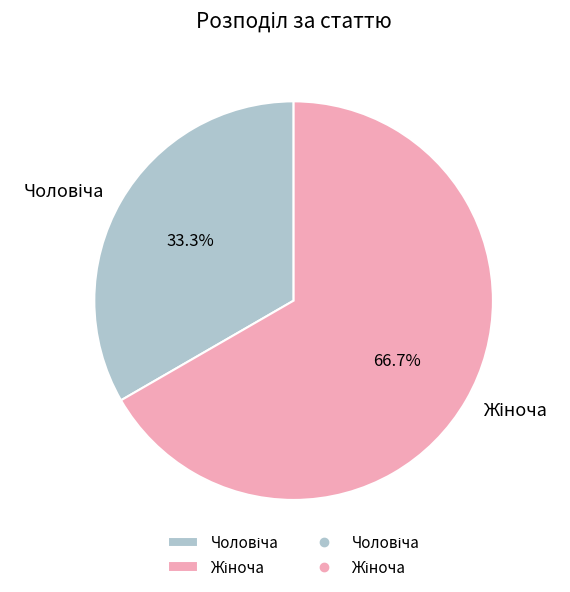

Is there a majority slice in this chart?

Yes